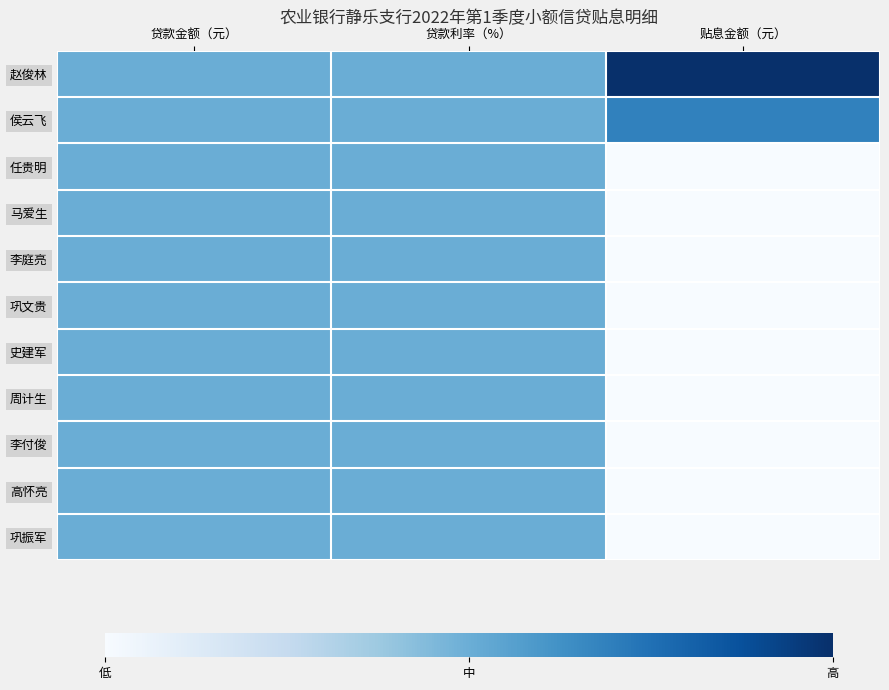

Reading left to right, what are all the values shown in this chart?

赵俊林: 贷款金额（元）=0.5	贷款利率（%）=0.5	贴息金额（元）=1.0
侯云飞: 贷款金额（元）=0.5	贷款利率（%）=0.5	贴息金额（元）=0.7
任贵明: 贷款金额（元）=0.5	贷款利率（%）=0.5	贴息金额（元）=0.0
马爱生: 贷款金额（元）=0.5	贷款利率（%）=0.5	贴息金额（元）=0.0
李庭亮: 贷款金额（元）=0.5	贷款利率（%）=0.5	贴息金额（元）=0.0
巩文贵: 贷款金额（元）=0.5	贷款利率（%）=0.5	贴息金额（元）=0.0
史建军: 贷款金额（元）=0.5	贷款利率（%）=0.5	贴息金额（元）=0.0
周计生: 贷款金额（元）=0.5	贷款利率（%）=0.5	贴息金额（元）=0.0
李付俊: 贷款金额（元）=0.5	贷款利率（%）=0.5	贴息金额（元）=0.0
高怀亮: 贷款金额（元）=0.5	贷款利率（%）=0.5	贴息金额（元）=0.0
巩振军: 贷款金额（元）=0.5	贷款利率（%）=0.5	贴息金额（元）=0.0